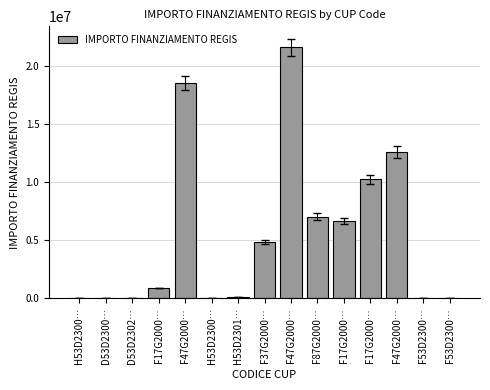

Are the bars horizontal?

No